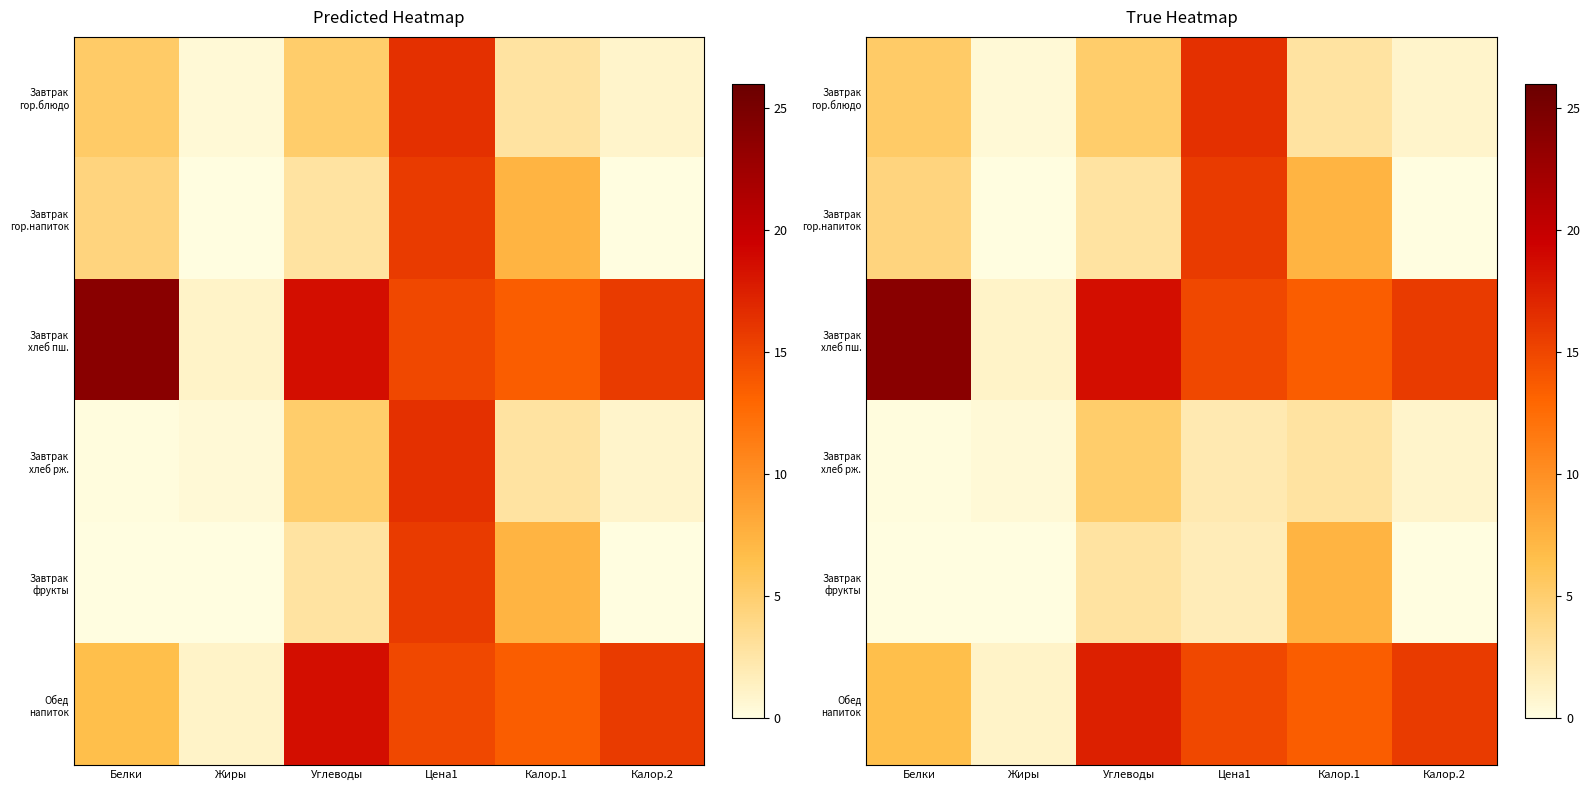

Is the value of Завтрак хлеб пш. at Углеводы greater than the value of Обед напиток at Белки?

Yes